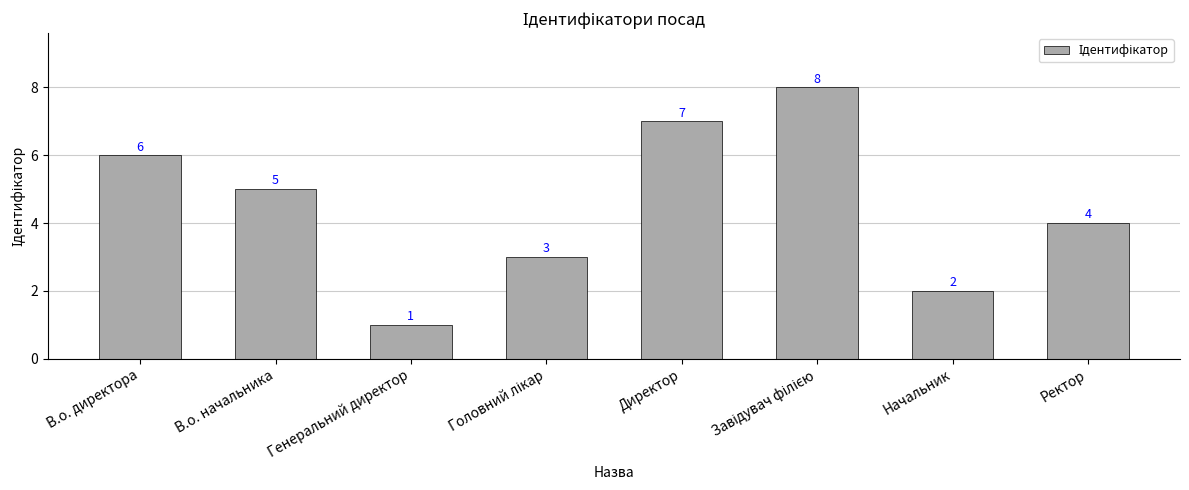

The value at Директор is 11. True or false?

False